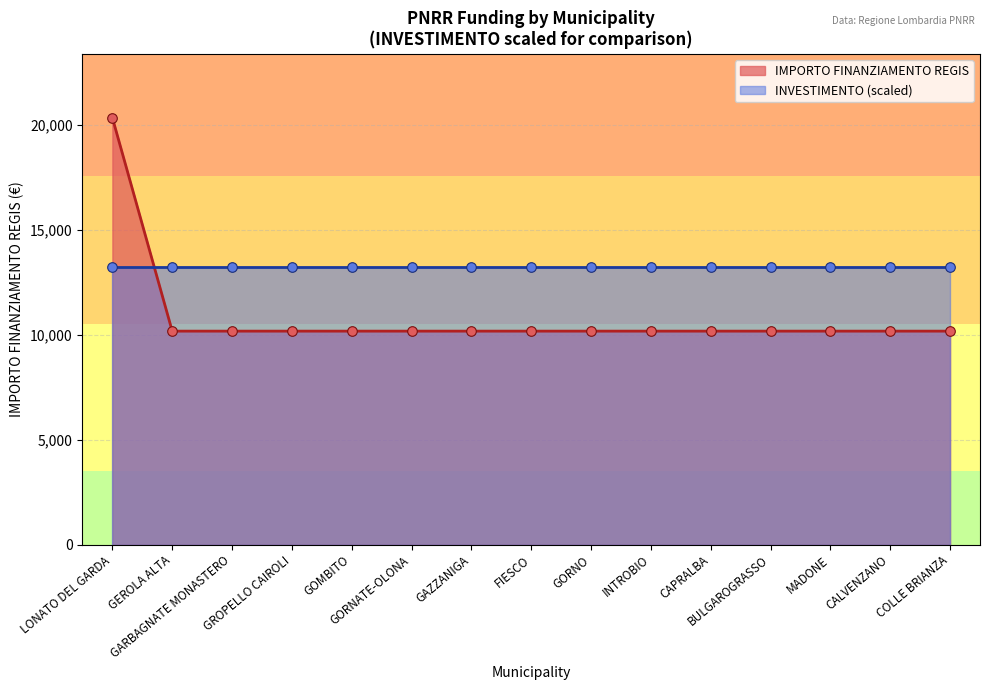

Approximately how many times larger is the value at MADONE compared to GEROLA ALTA?

1.0